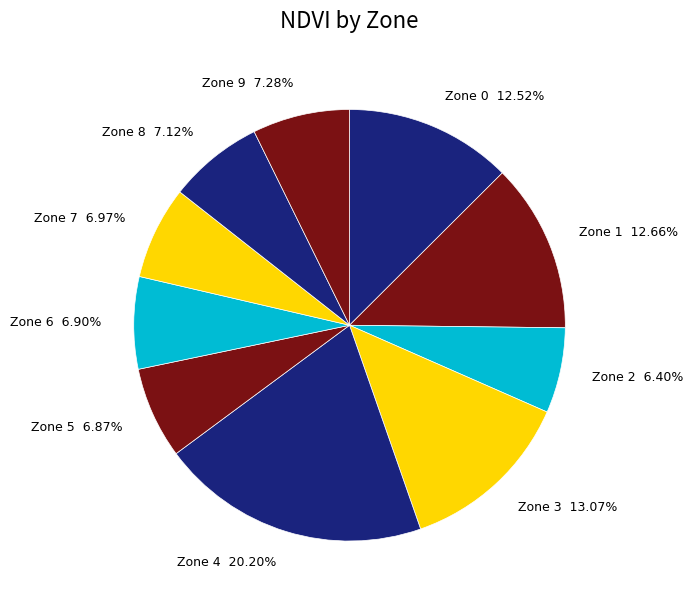

Which has a higher value, Zone 2 or Zone 6?

Zone 6